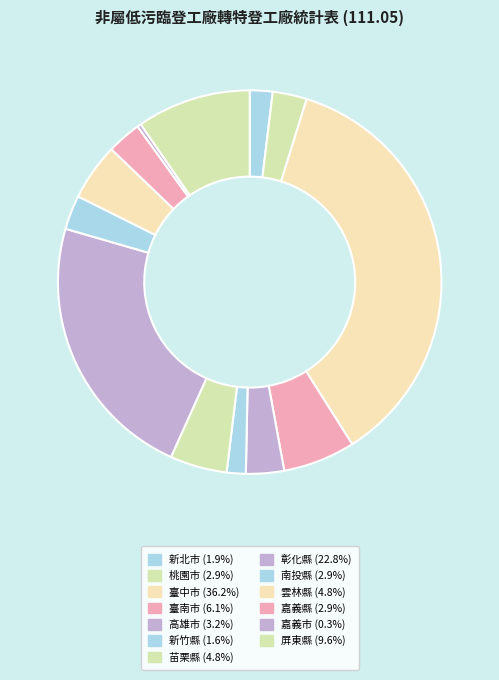

To the nearest percent, what is the combined percentage of 彰化縣 and 屏東縣?

32%